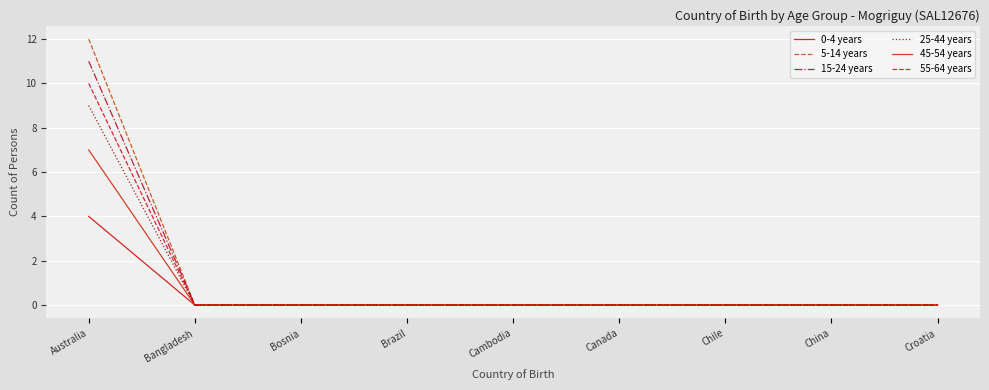

Rank the series at China from lowest to highest value.

0-4 years, 5-14 years, 15-24 years, 25-44 years, 45-54 years, 55-64 years